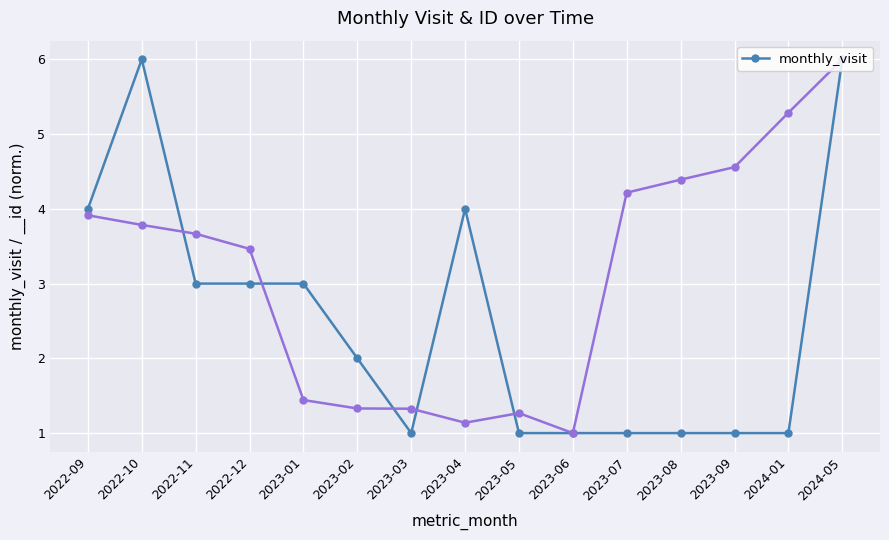

Where does the data first go above 2?

2022-09